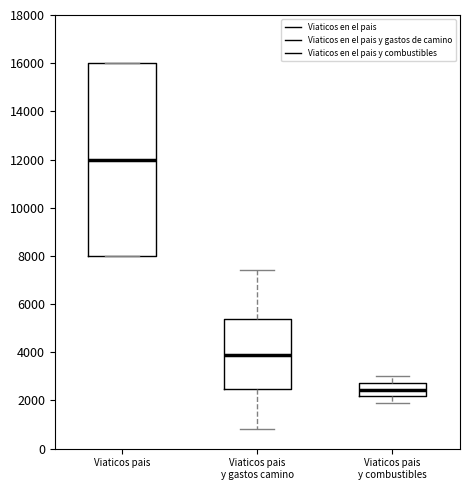

Reading left to right, transcribe this box plot: for each box, give where its median line is, the range the box spans, and where its two whiskers end, as read against the y-axis. The values are not printed on the chart, so give them approximately, as read against the axis.

Viaticos pais: median 12000, box 8000 to 16000, whiskers 8000 to 16000
Viaticos pais y gastos camino: median 4000, box 2400 to 5400, whiskers 800 to 7400
Viaticos pais y combustibles: median 2400, box 2200 to 2800, whiskers 2000 to 3000